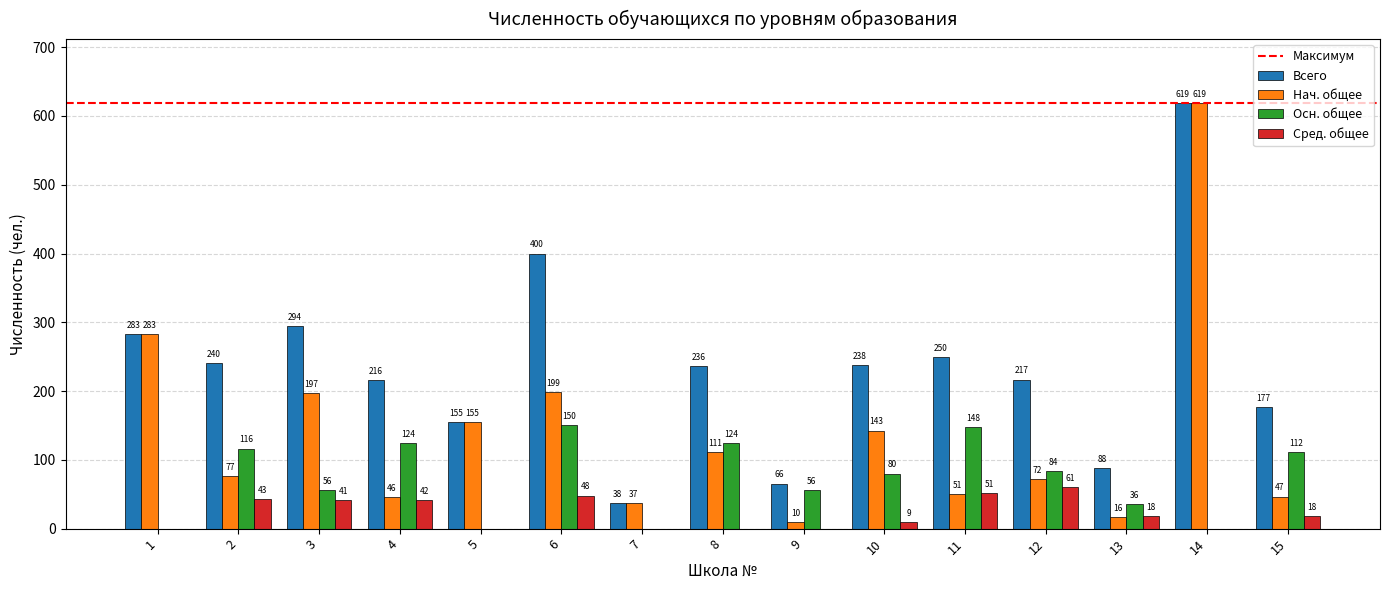

Is it true that Осн. общее equals 187.3 at 8?

False